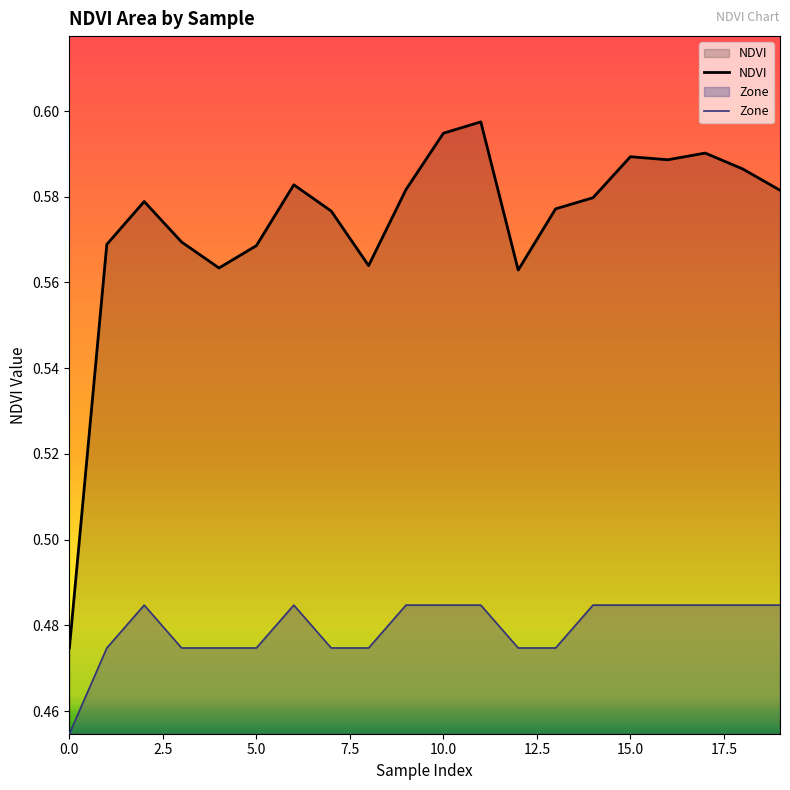

Does the chart display data point markers on the line(s)?

No